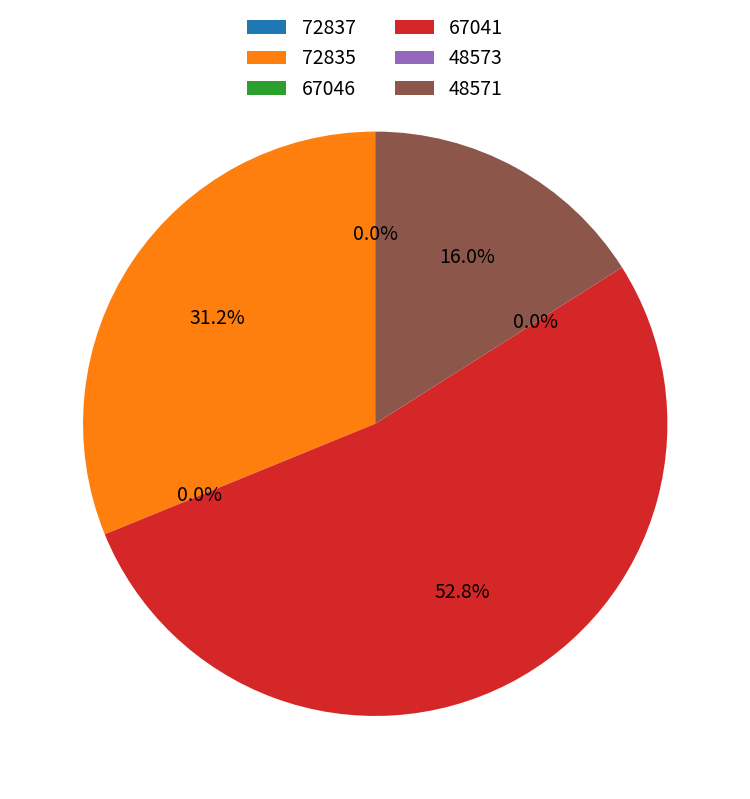

What is the change in value from 48573 to 48571?

+9901